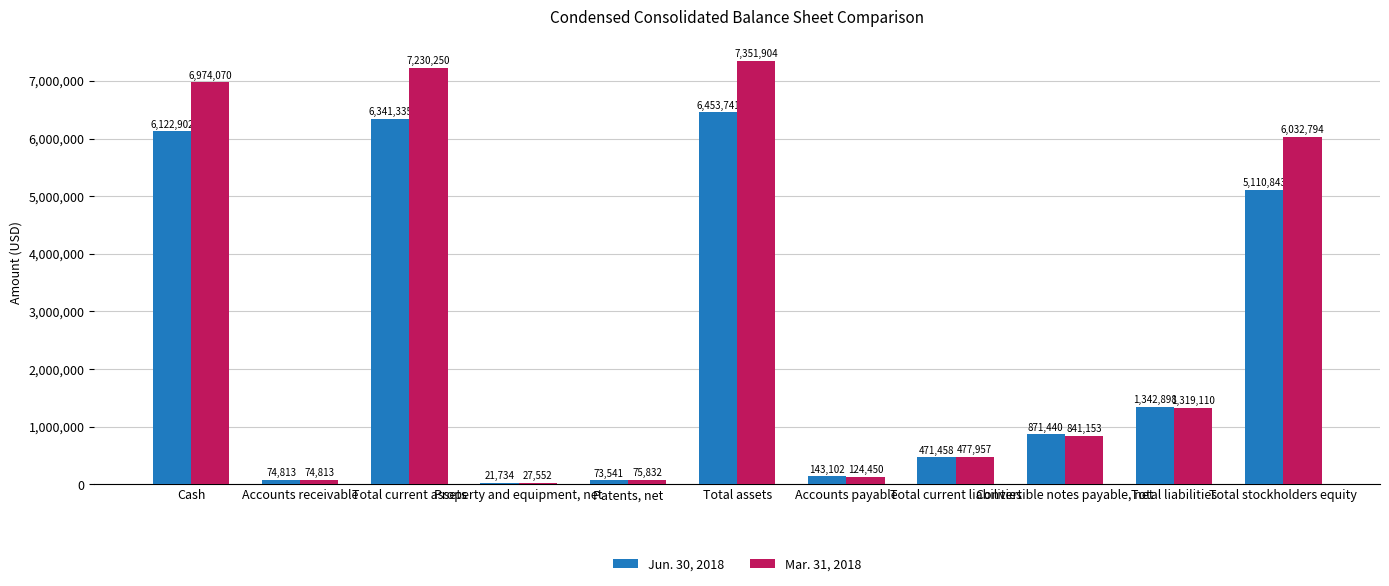

Between Patents, net and Convertible notes payable, net, which series saw the biggest shift?

Jun. 30, 2018